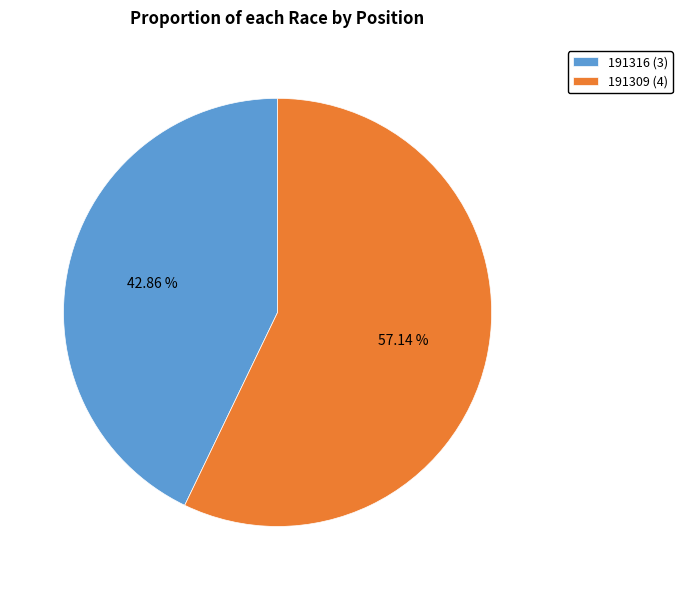

Rank the categories by value from lowest to highest.

191316, 191309